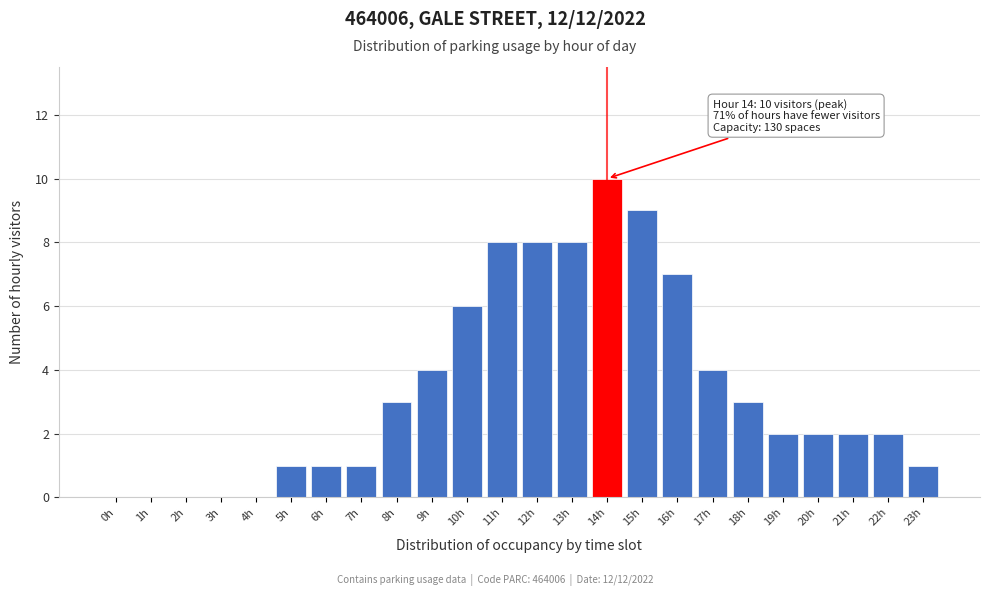

Reading left to right, list all the values displayed in this chart.

0h=0	1h=0	2h=0	3h=0	4h=0	5h=1	6h=1	7h=1	8h=3	9h=4	10h=6	11h=8	12h=8	13h=8	14h=10	15h=9	16h=7	17h=4	18h=3	19h=2	20h=2	21h=2	22h=2	23h=1